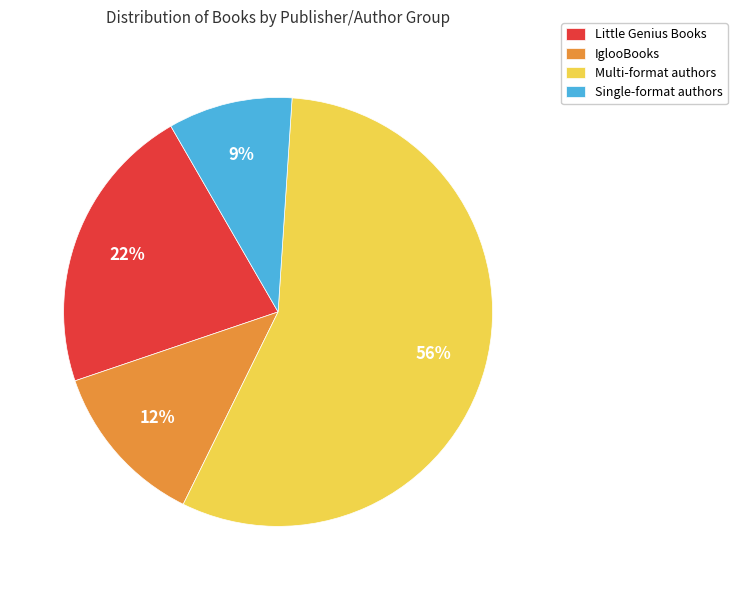

Which slice is the smallest?

Single-format authors